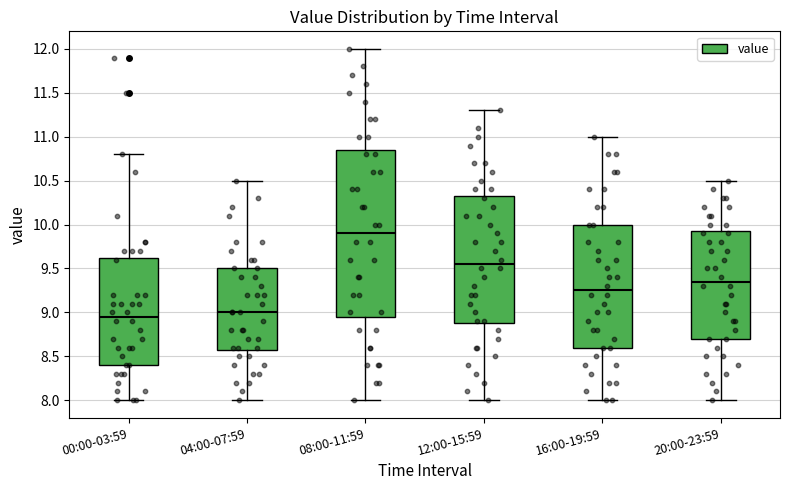

Reading left to right, read every box against the y-axis: the position of its median line, the range the box covers, and the ends of its whiskers. The values are not printed on the chart, so give them approximately, as read against the axis.

00:00-03:59: median 8.95, box 8.40 to 9.65, whiskers 8.00 to 10.80
04:00-07:59: median 9.00, box 8.60 to 9.50, whiskers 8.00 to 10.50
08:00-11:59: median 9.90, box 8.95 to 10.85, whiskers 8.00 to 12.00
12:00-15:59: median 9.55, box 8.90 to 10.35, whiskers 8.00 to 11.30
16:00-19:59: median 9.25, box 8.60 to 10.00, whiskers 8.00 to 11.00
20:00-23:59: median 9.35, box 8.70 to 9.95, whiskers 8.00 to 10.50